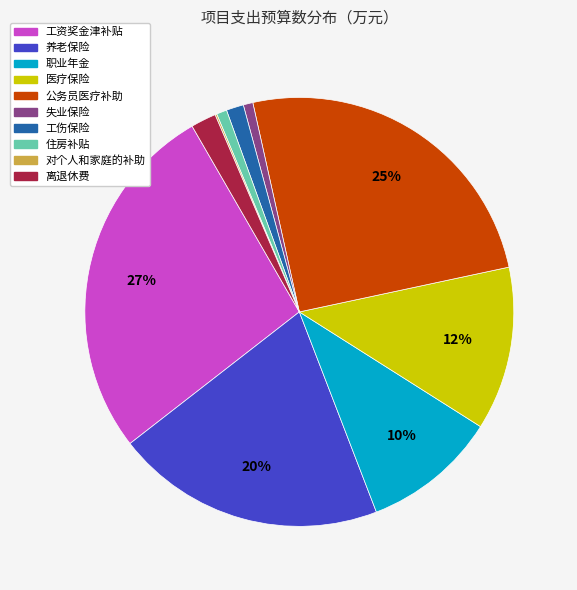

Do 离退休费 and 养老保险 together represent more than half of the pie?

No